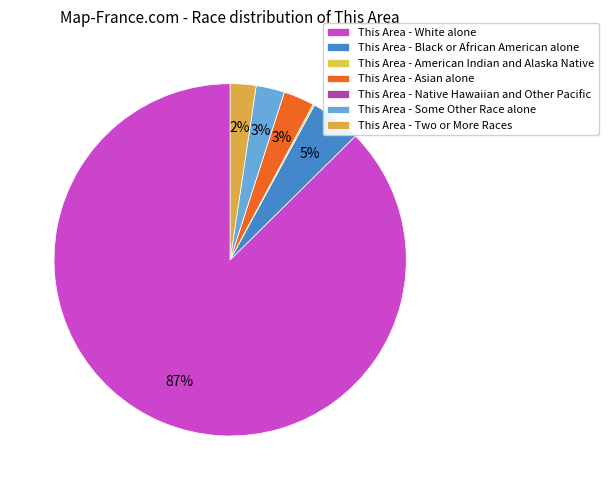

To the nearest percent, what is the average slice percentage?

14%